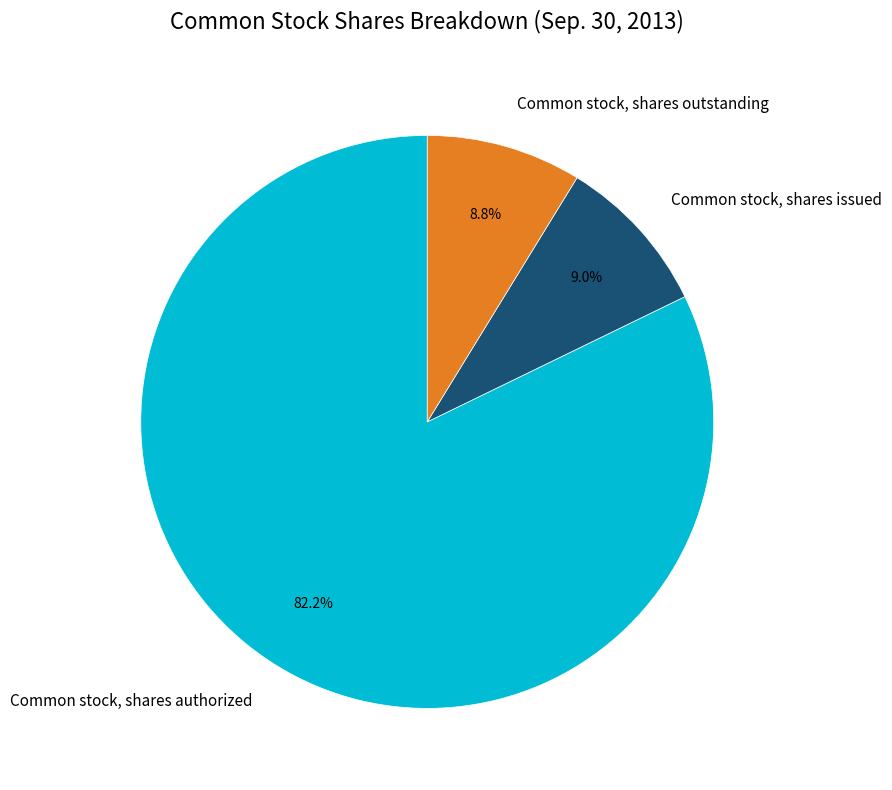

Count the number of slices in the pie.

3